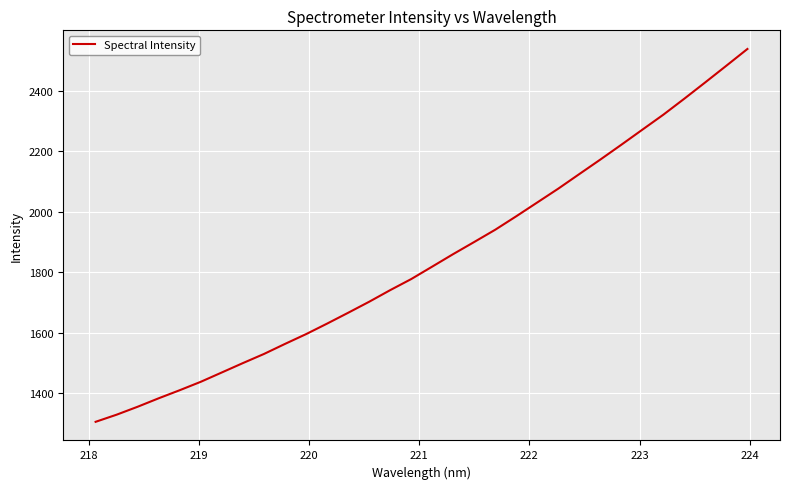

How many values exceed 1819?

16